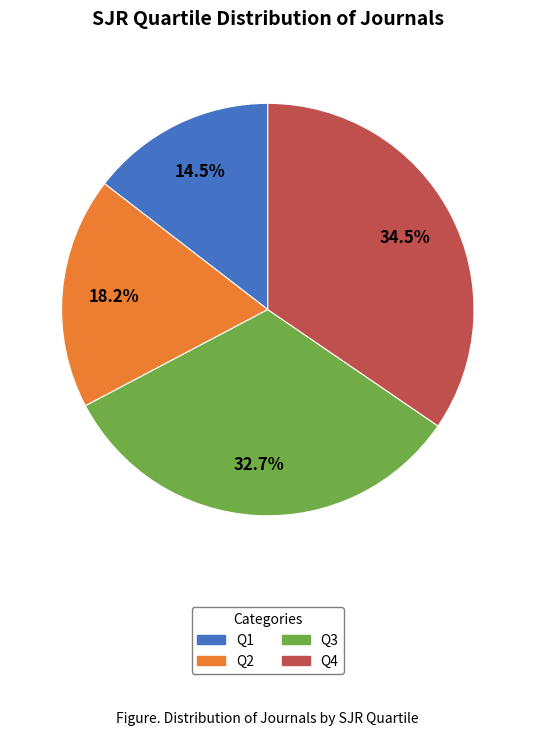

Does Q2 account for over 50% of the chart?

No